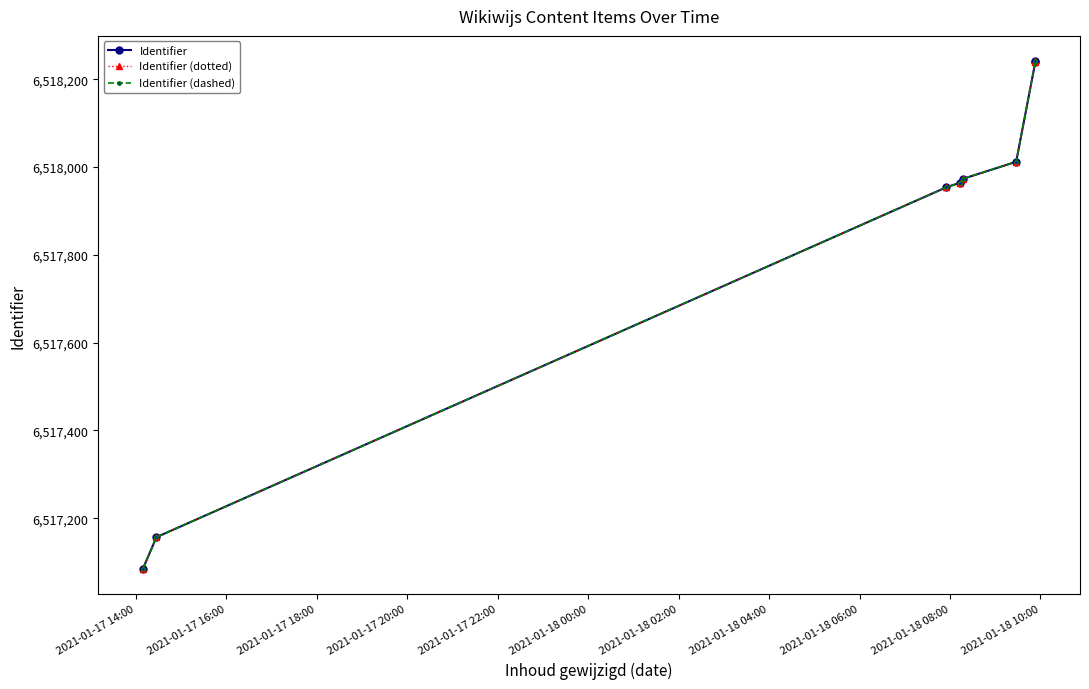

How many lines are shown in the chart?

3